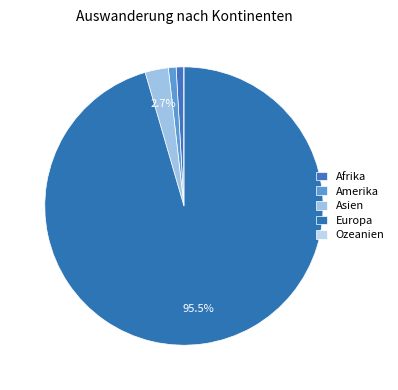

Which slice is the smallest?

Ozeanien